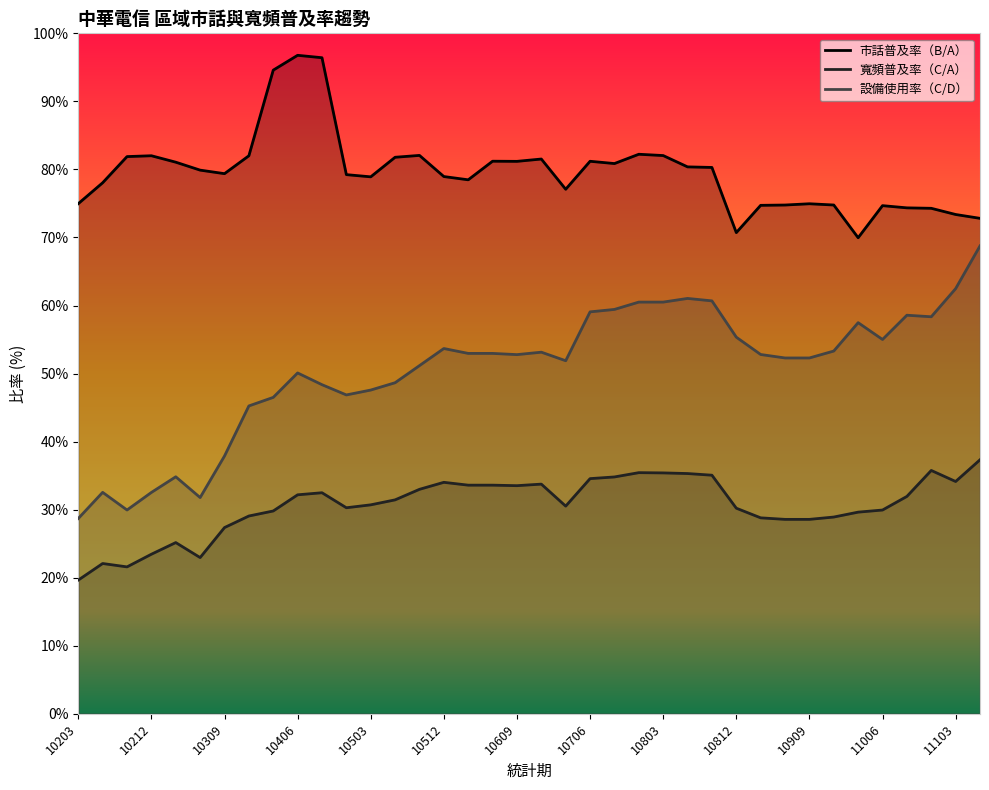

Between 10203 and 11006, which series saw the biggest shift?

設備使用率（C/D）